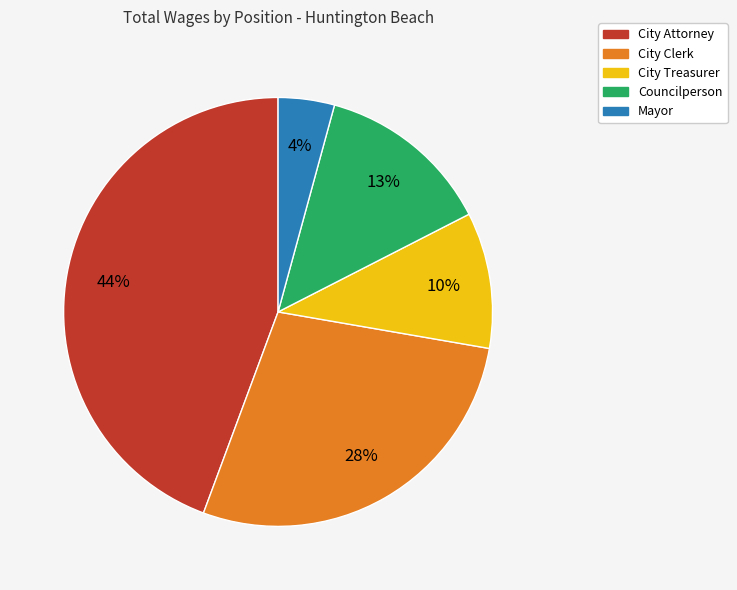

Does City Clerk account for over 50% of the chart?

No